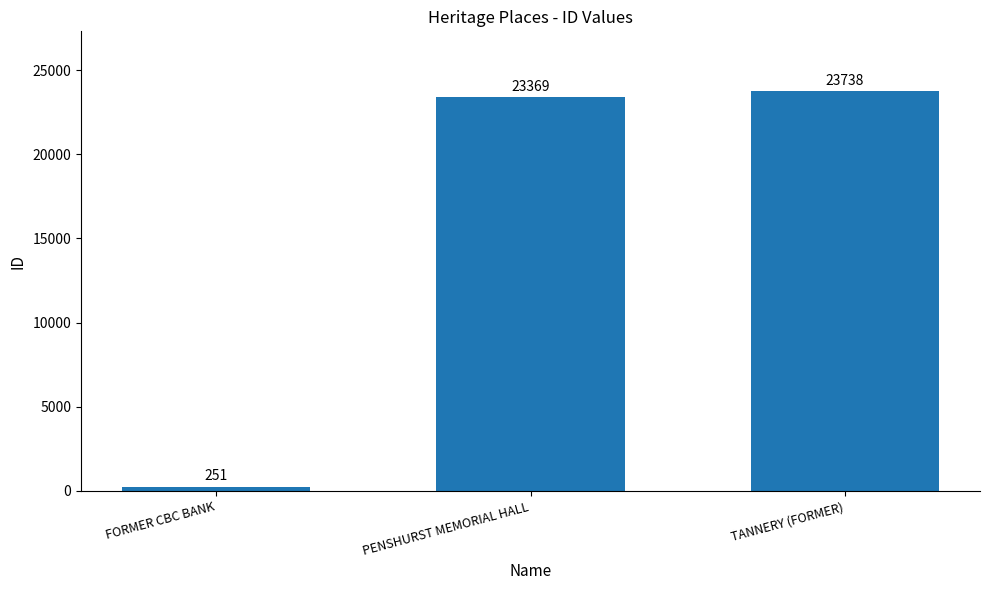

What is the difference between the values at PENSHURST MEMORIAL HALL and TANNERY (FORMER)?

369